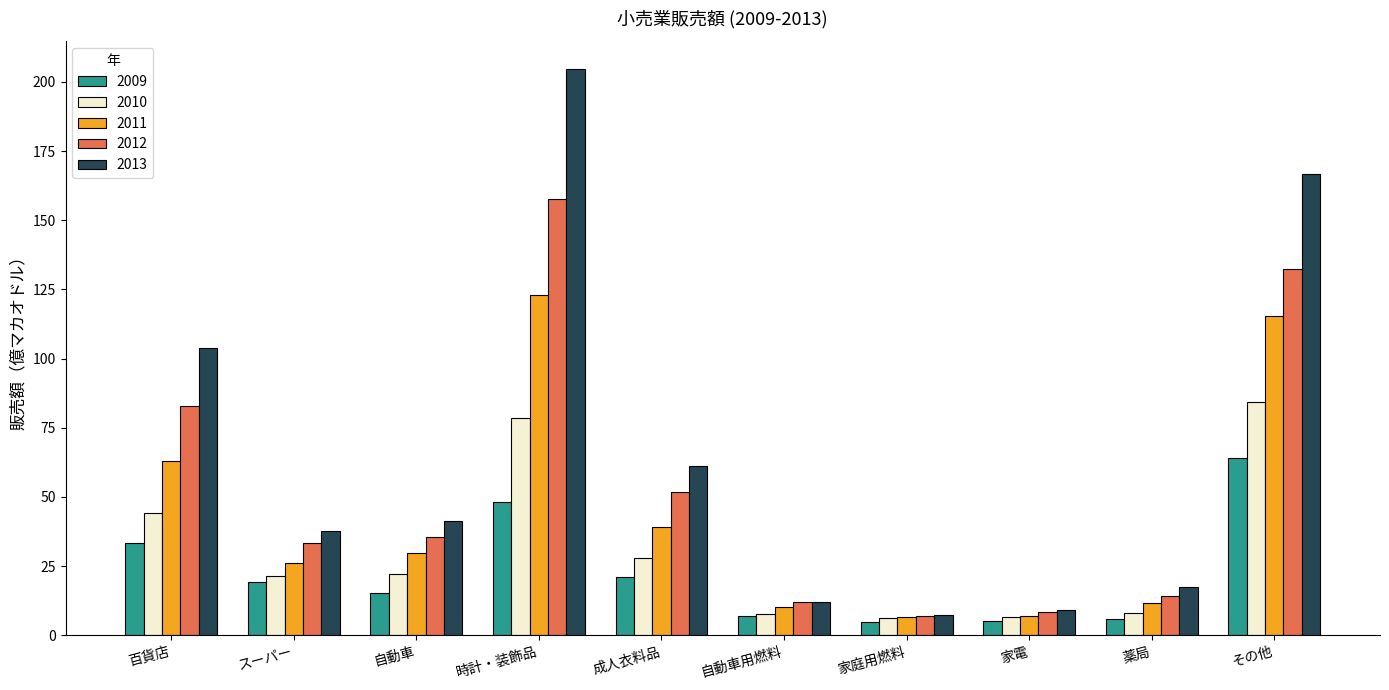

What is the highest value of the 2013 series?

204.5